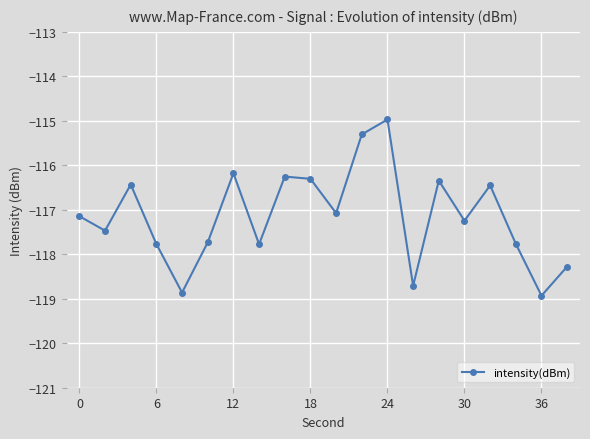

What is the difference between the maximum and minimum values?

4.0